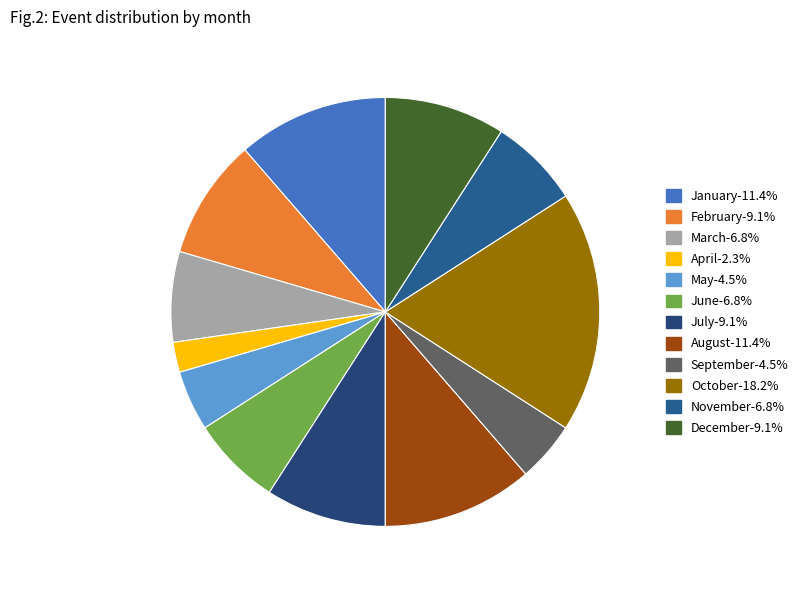

The August slice represents 21% of the pie. True or false?

False